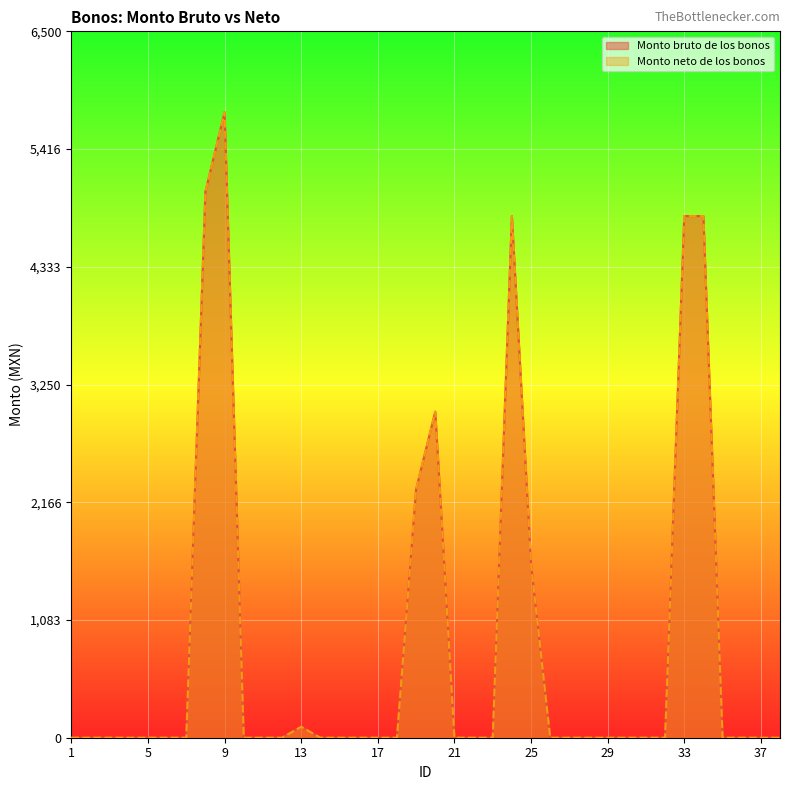

Between 17 and 30, which series saw the biggest shift?

Monto bruto de los bonos